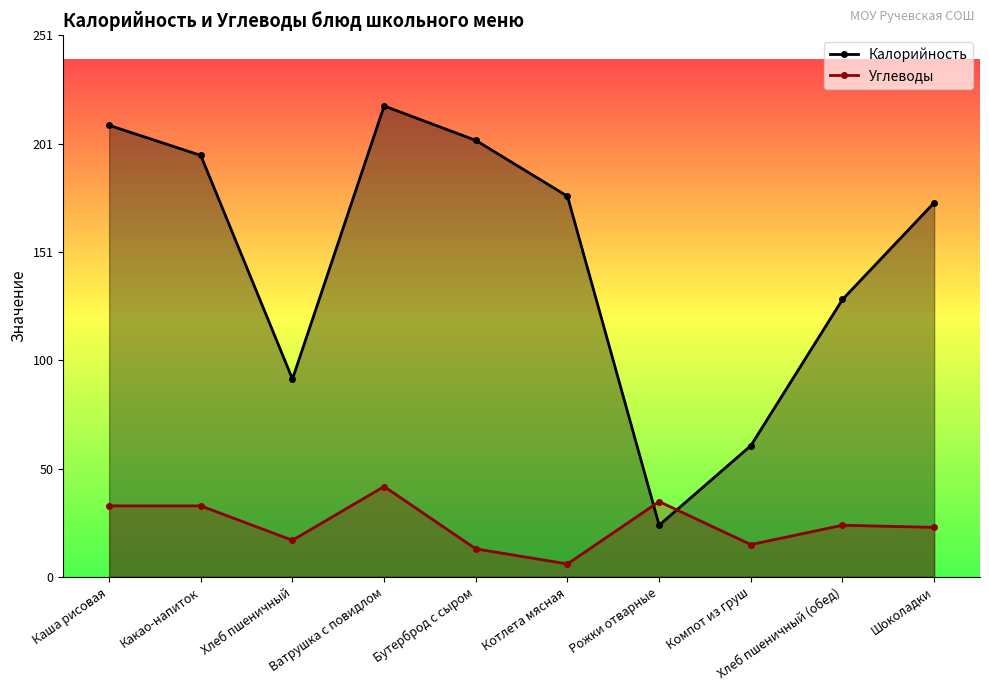

True or false: Калорийность has more than 2 points higher than both neighbors.

False